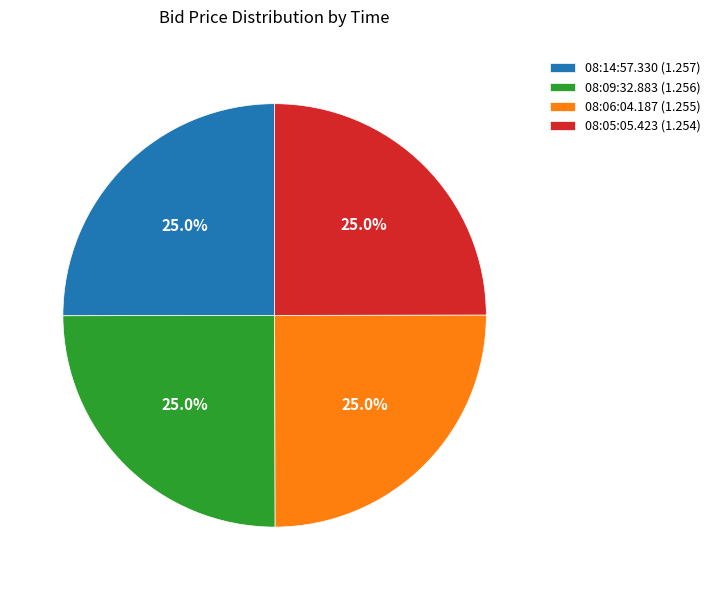

True or false: 08:06:04.187 accounts for 25% of the total.

True